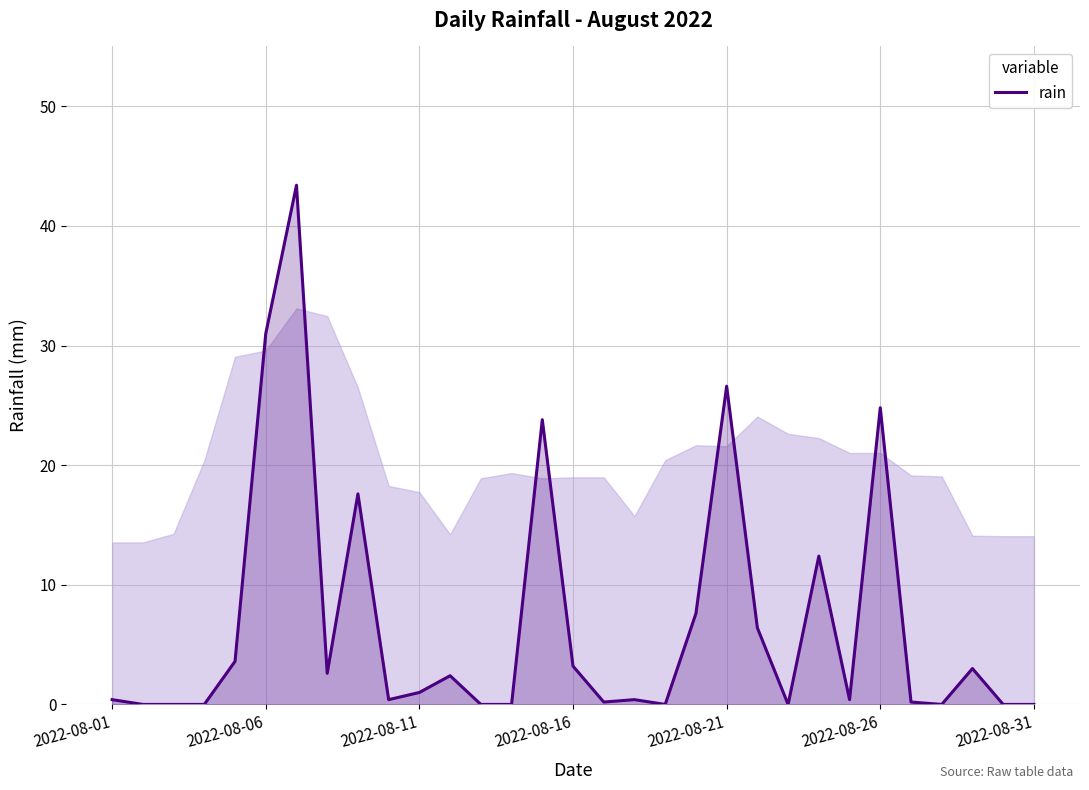

What is the difference between the maximum and minimum values?

43.4